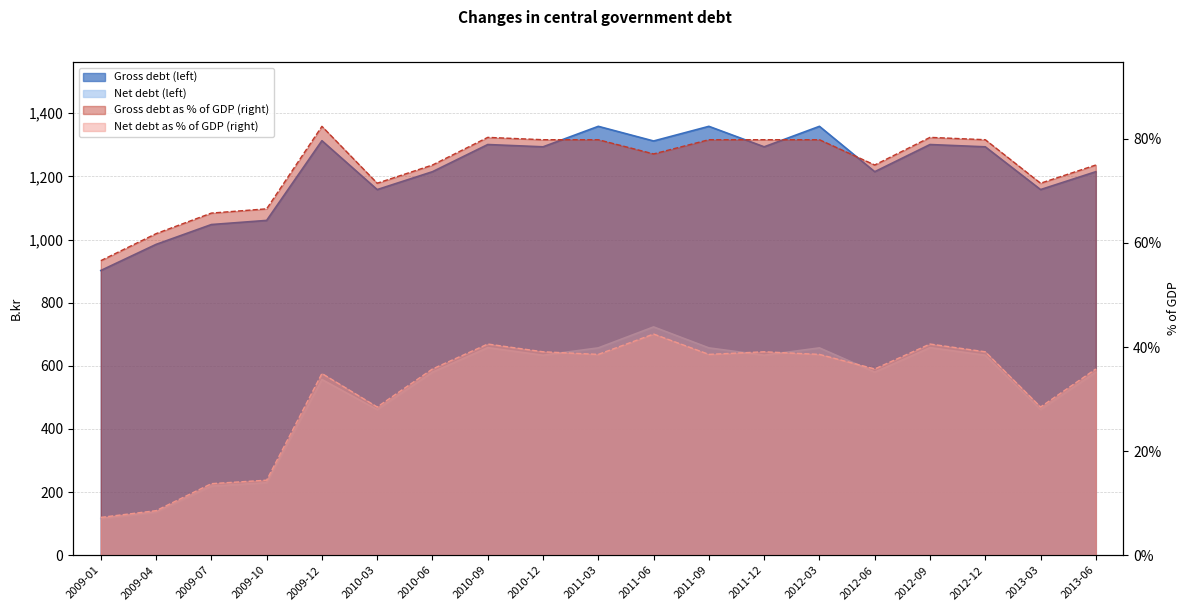

What is the lowest value of the Net debt (B.kr) series?

115.9